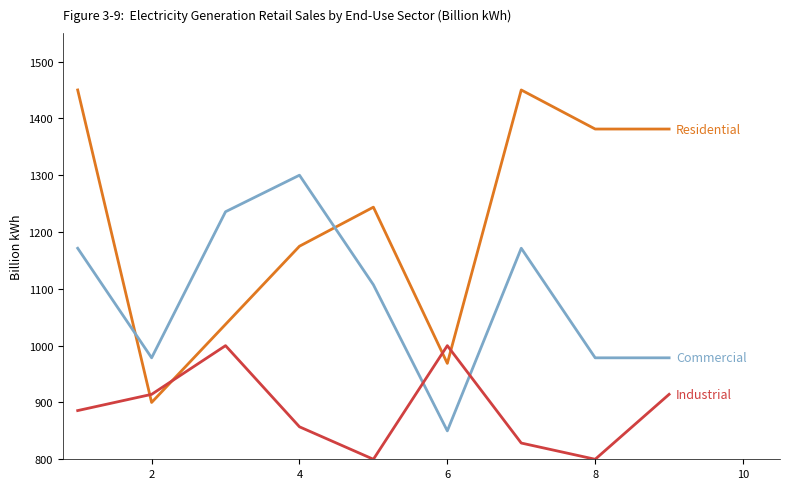

What is the greatest value displayed?

1450.0